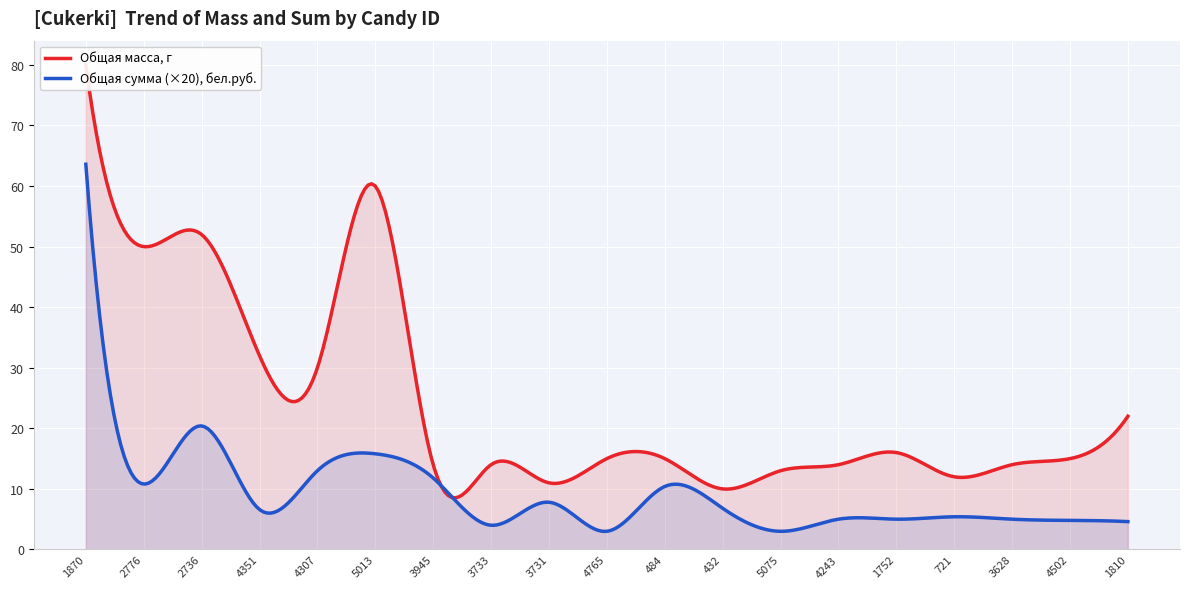

Which series has the widest spread of values?

Общая масса, г